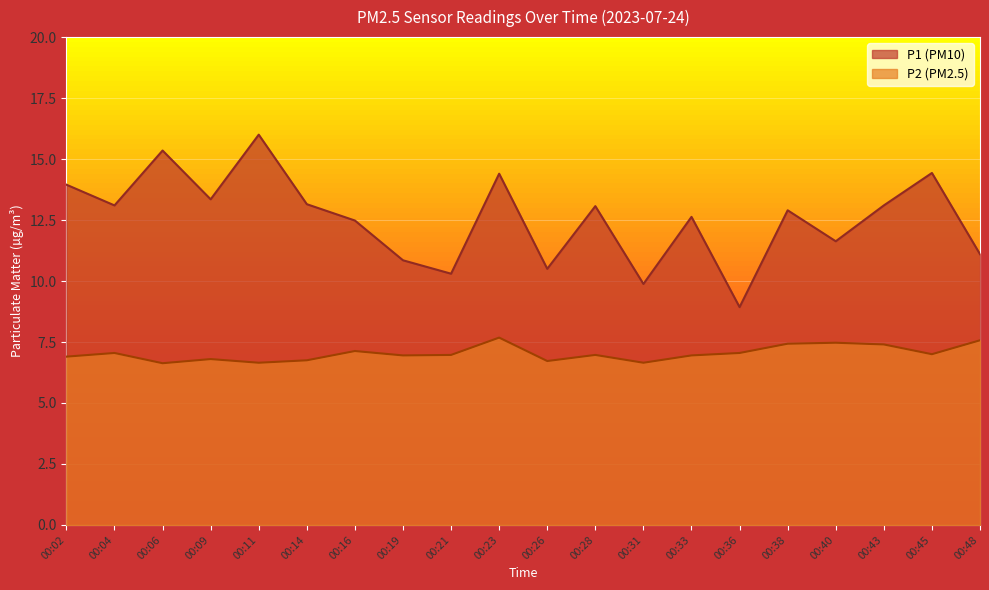

List the series in order of their overall mean, highest first.

P1, P2